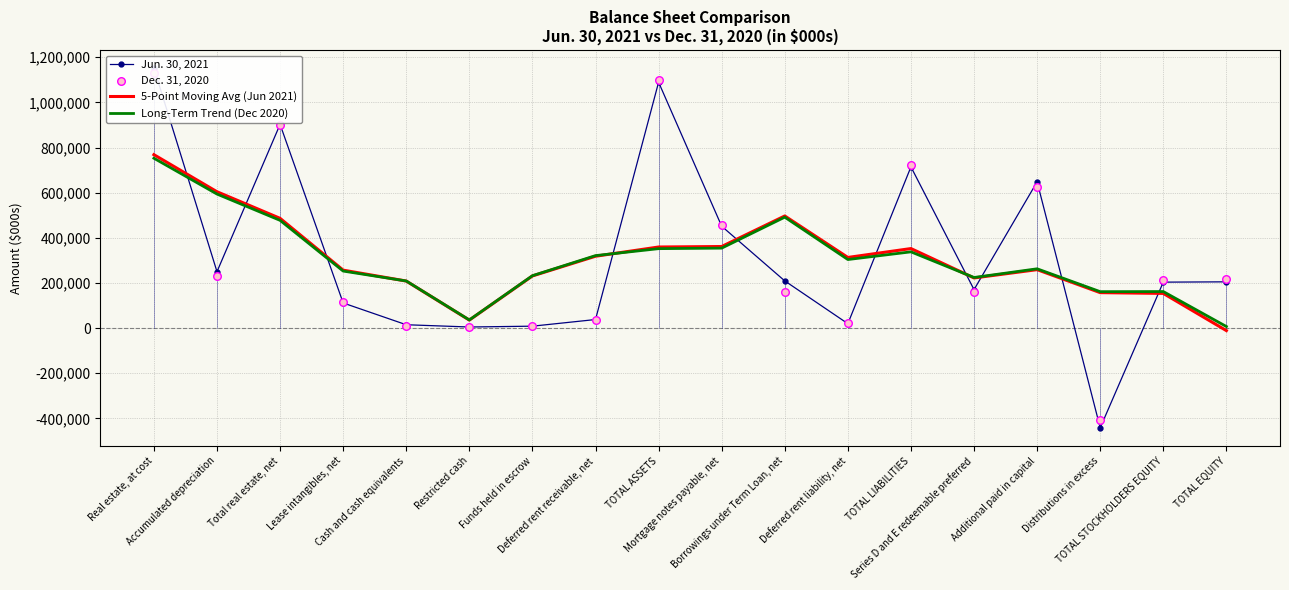

At how many categories does at least one series exceed 502298?

6